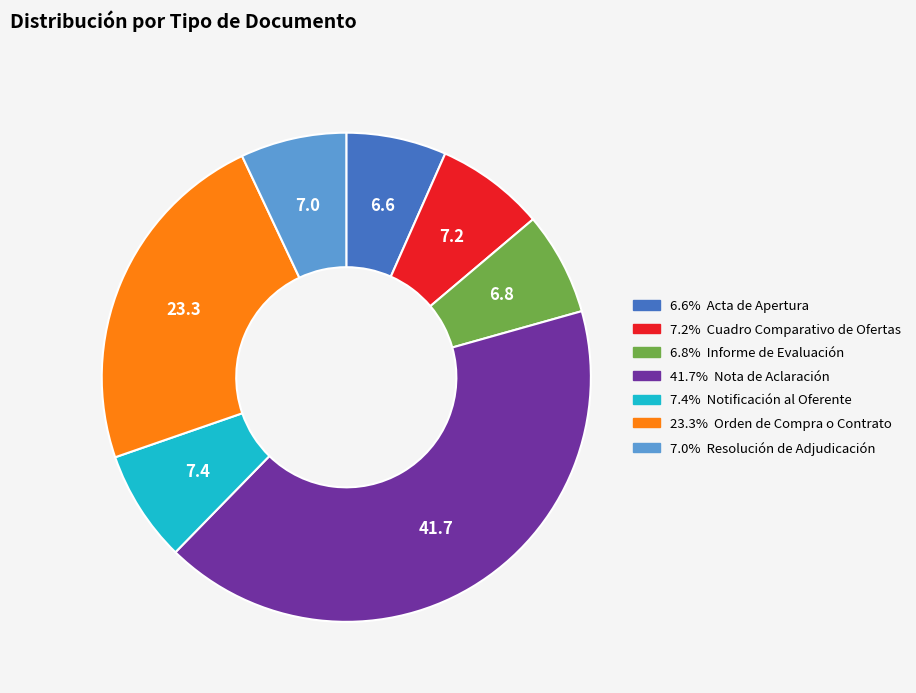

Is there a majority slice in this chart?

No